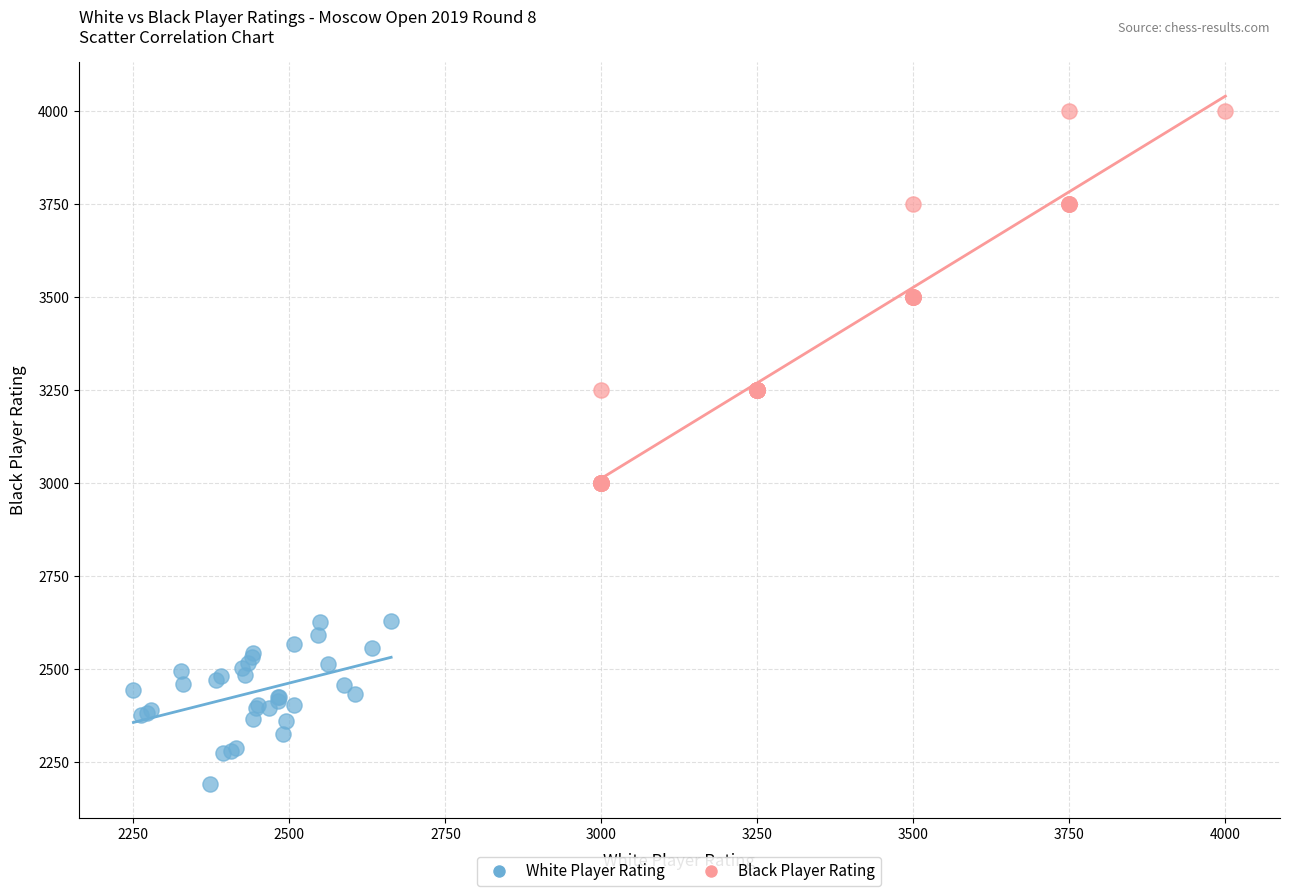

Which series has the widest spread of Y values?

Black Player Rating